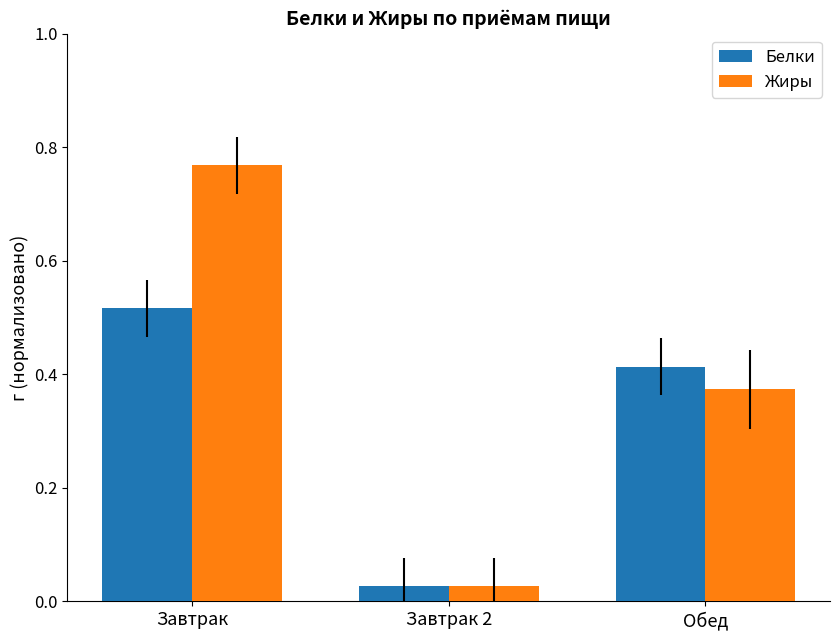

What position from the right is Обед?

1